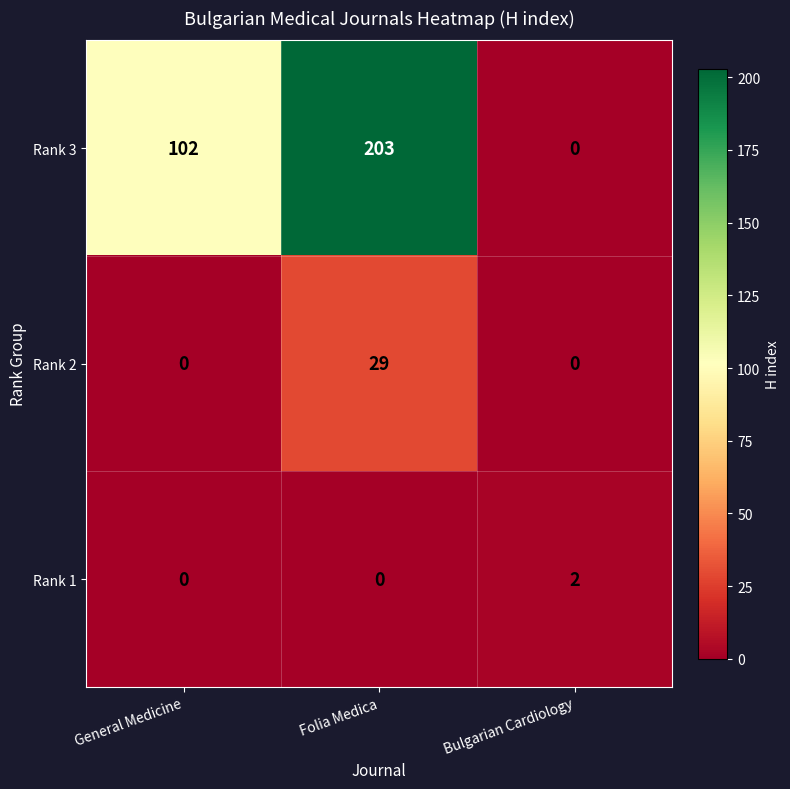

Which series changed the most between General Medicine and Folia Medica?

Rank 3